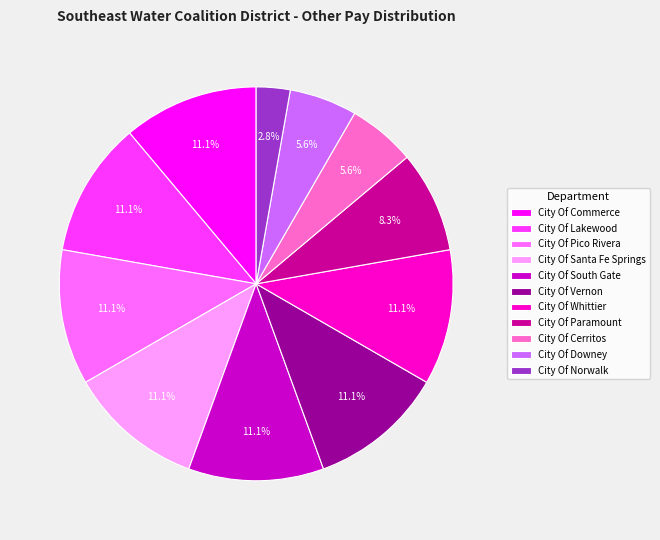

Which slice is the smallest?

City Of Norwalk